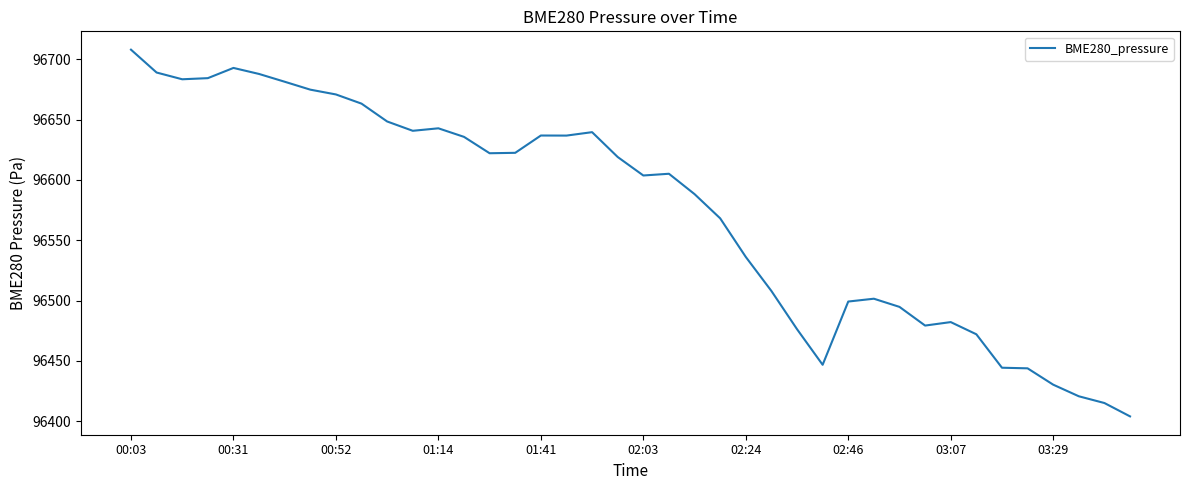

What is the sum of all values?

3862999.4